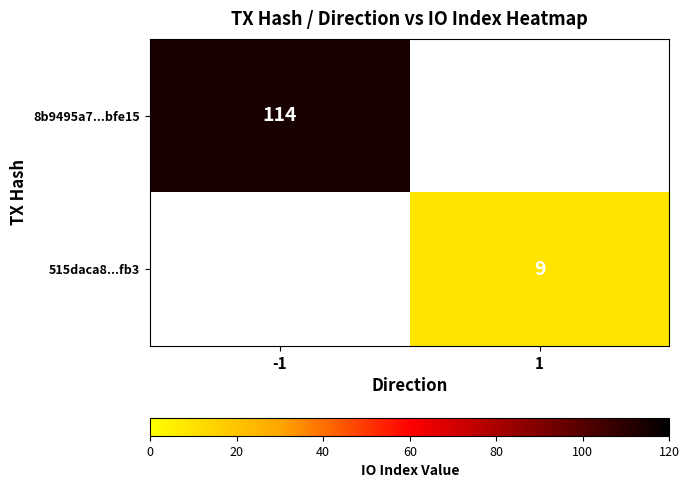

Is it true that 8b9495a7...bfe15 equals 114 at -1?

True